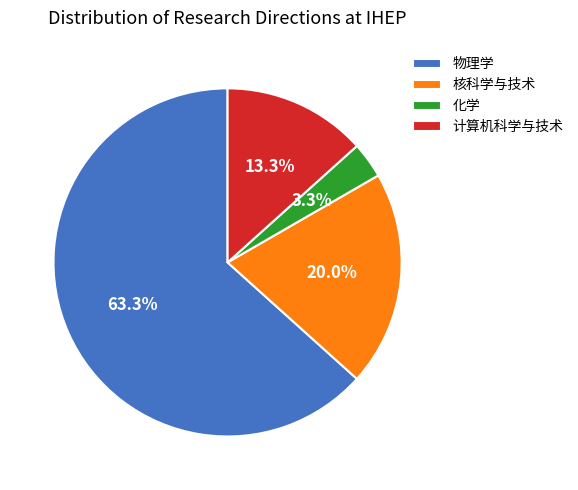

How many segments does this pie chart have?

4